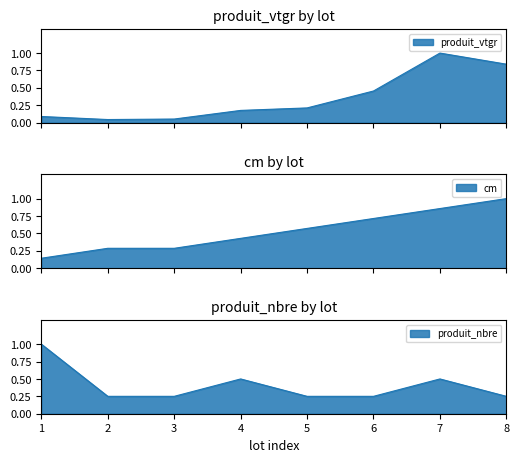

The produit_vtgr series shows 0.1 at 1. True or false?

True